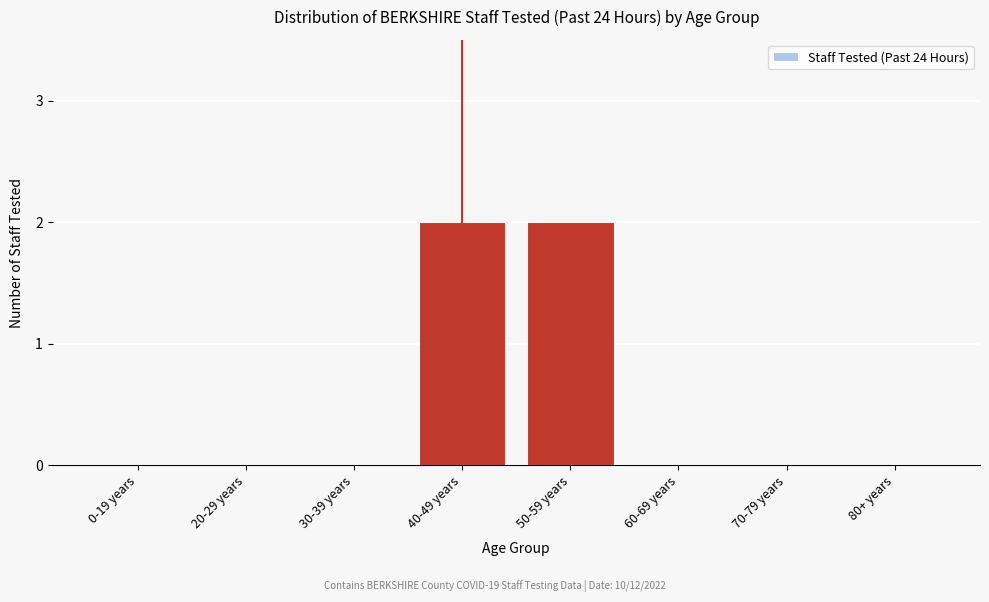

Reading left to right, what are all the values shown in this chart?

0-19 years=0	20-29 years=0	30-39 years=0	40-49 years=2	50-59 years=2	60-69 years=0	70-79 years=0	80+ years=0